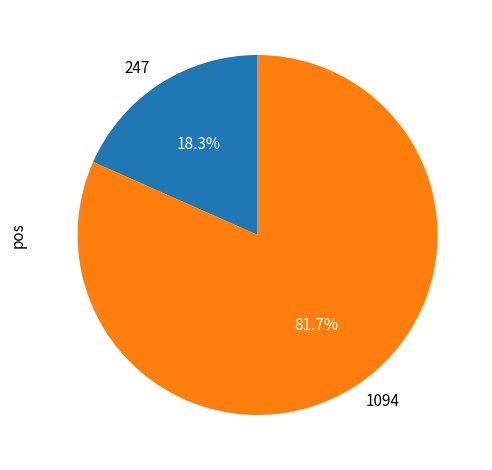

To the nearest percent, what is the combined percentage of 1094 and 247?

100%